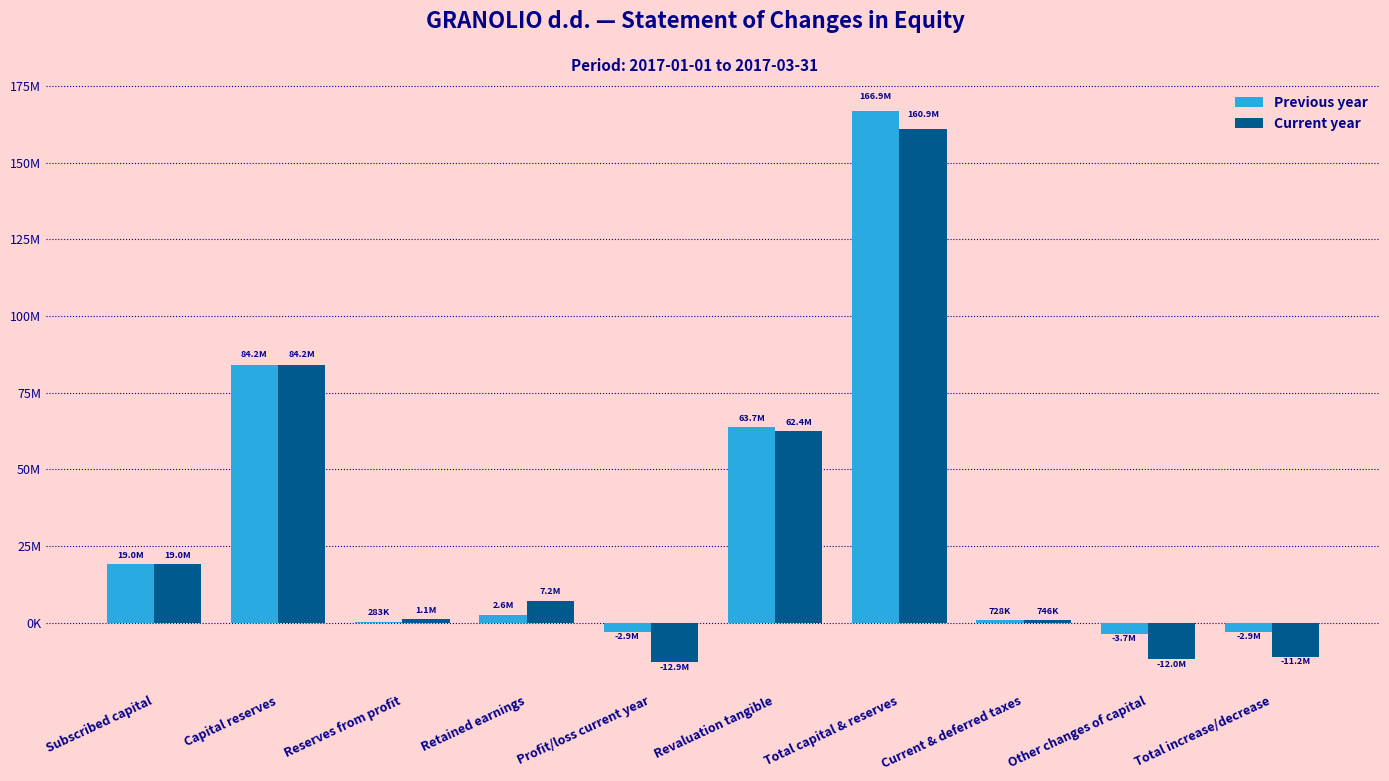

Is the value of Current year at Total capital & reserves greater than the value of Previous year at Profit/loss current year?

Yes